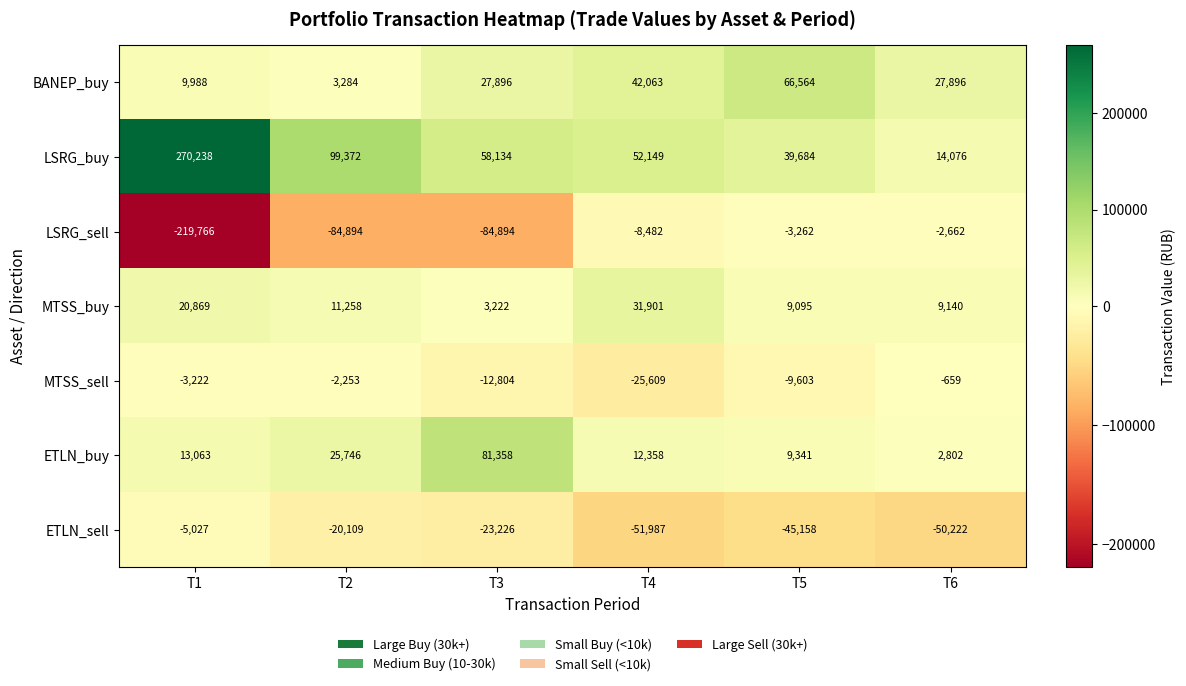

What is the difference between the highest and lowest values at T2?

184266